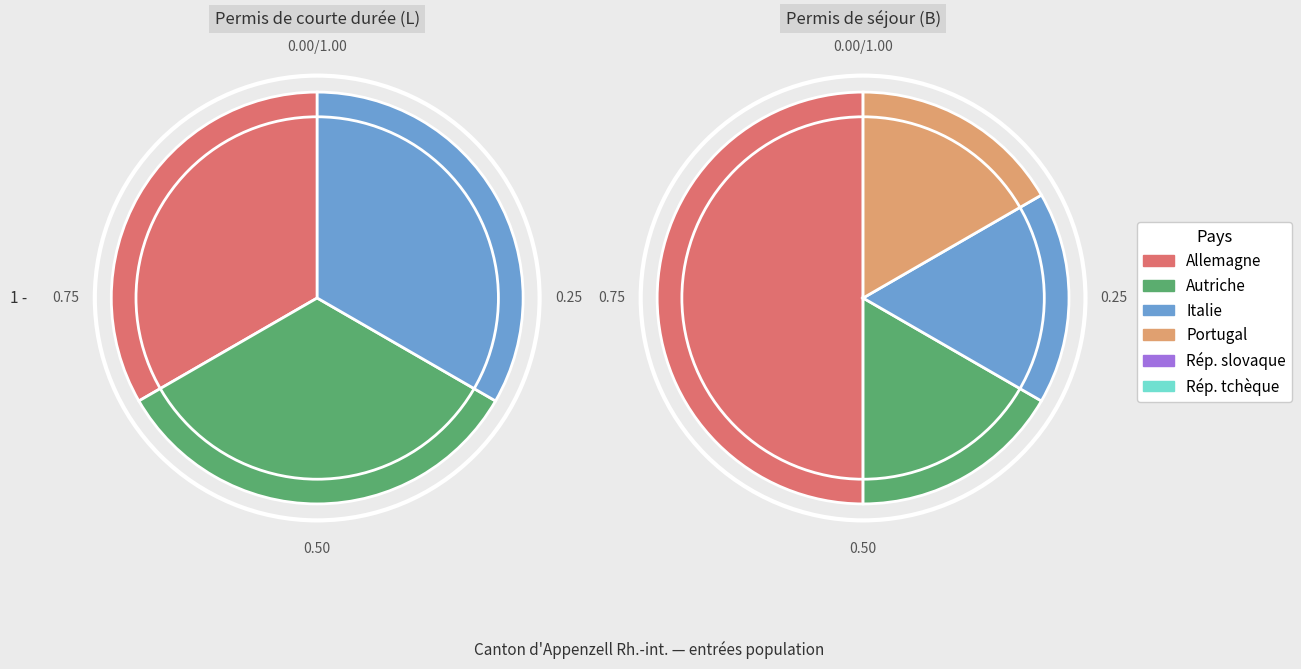

True or false: Autriche accounts for 8% of the total.

False